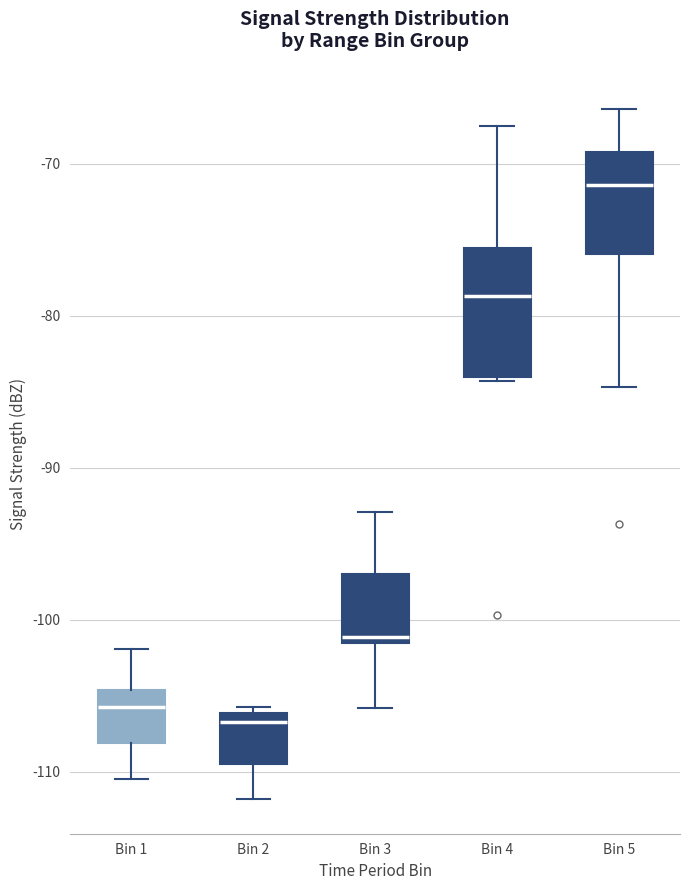

Where does the upper whisker of the box for Bin 1 end on the y-axis? The values are not printed on the chart, so give them approximately, as read against the axis.

-102